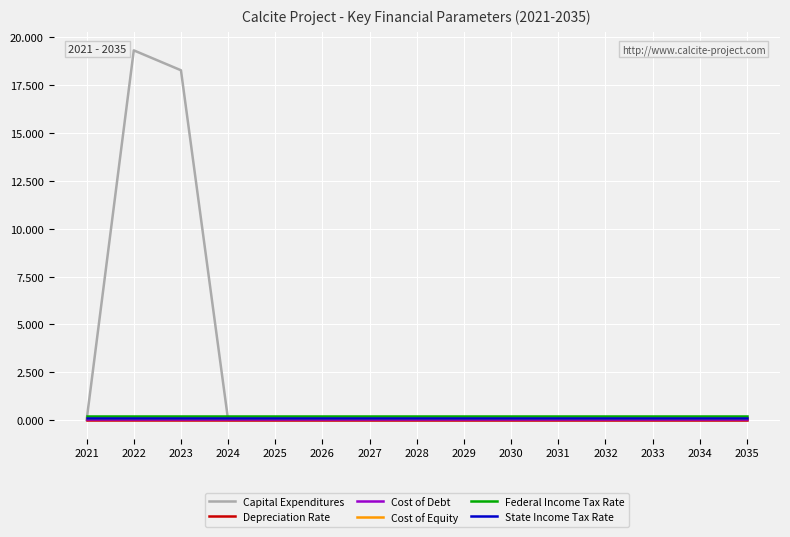

What is the greatest value displayed?

19.3